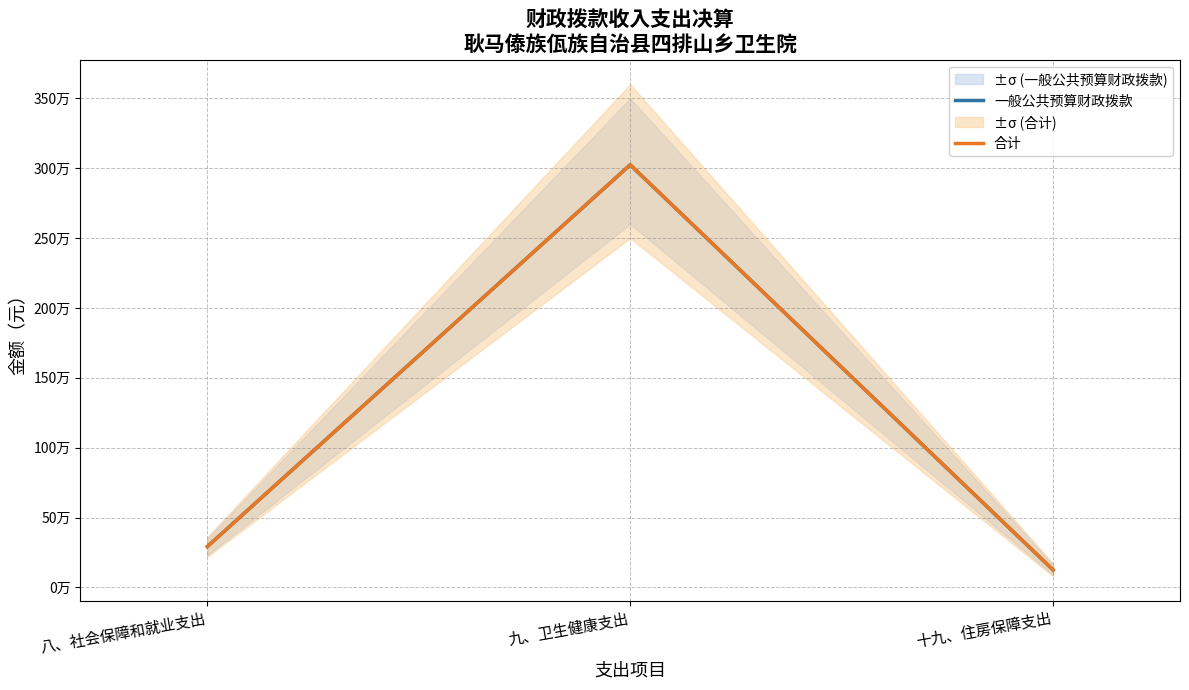

Which series has the largest range (max minus min)?

一般公共预算财政拨款